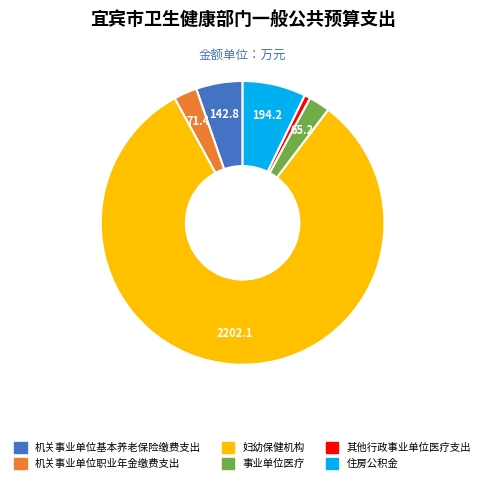

Between 机关事业单位基本养老保险缴费支出 and 住房公积金, which is larger?

住房公积金